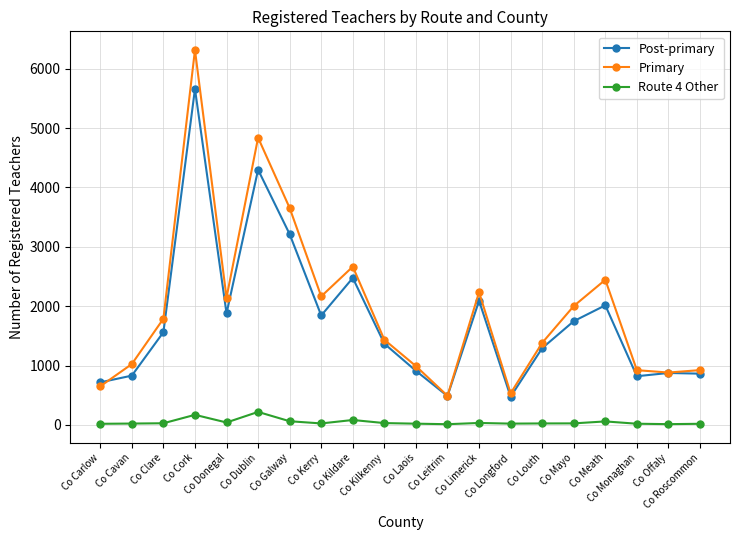

True or false: Post-primary and Route 4 Other cross at least once.

False